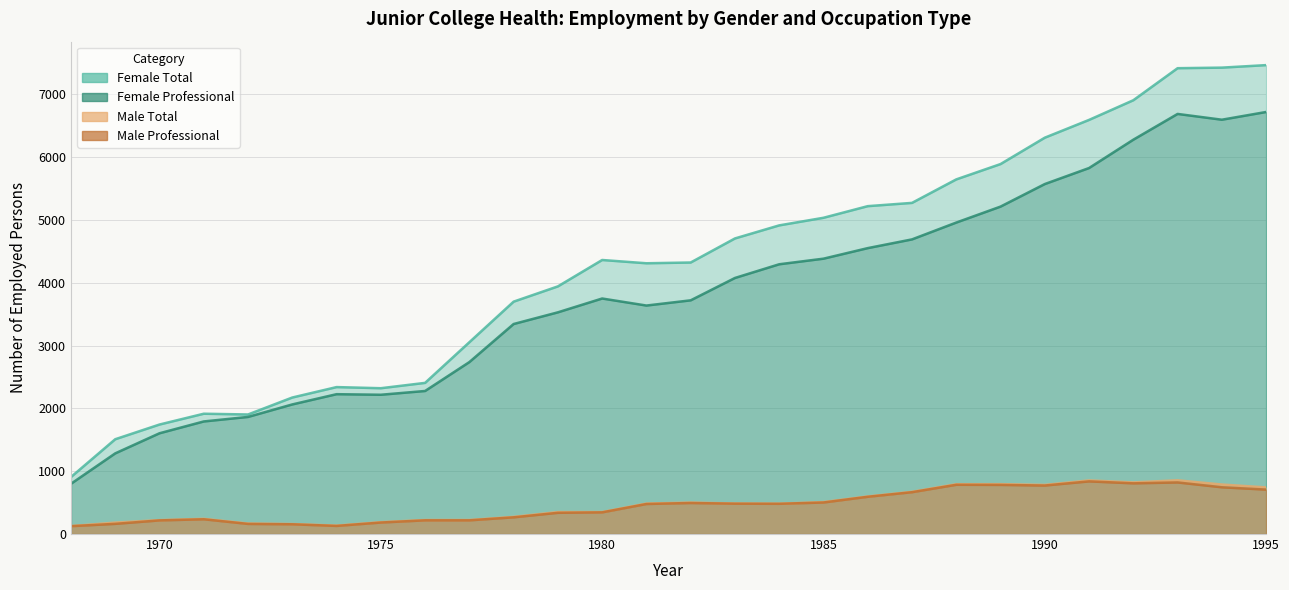

Where does the Female_Professional series first go above 3749?

1983